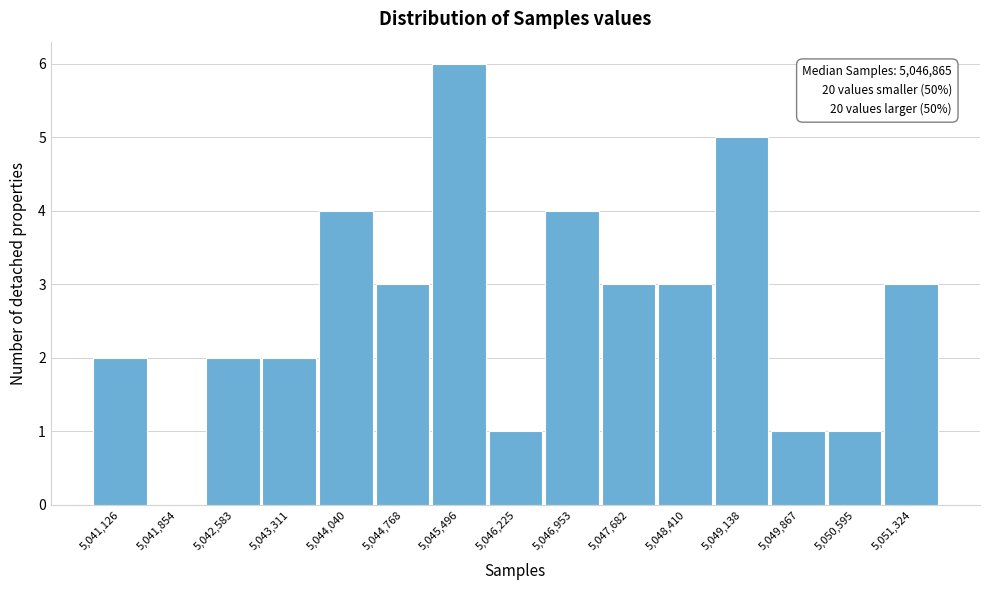

Reading left to right, list all the values displayed in this chart.

5,041,126=2	5,041,854=0	5,042,583=2	5,043,311=2	5,044,040=4	5,044,768=3	5,045,496=6	5,046,225=1	5,046,953=4	5,047,682=3	5,048,410=3	5,049,138=5	5,049,867=1	5,050,595=1	5,051,324=3